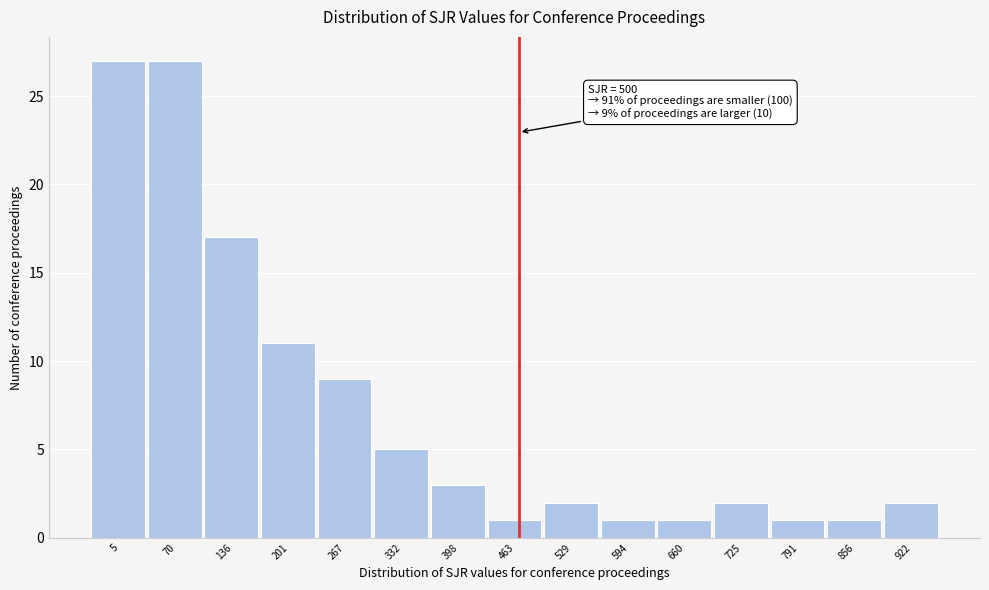

Reading left to right, extract all data points from this chart.

27	27	17	11	9	5	3	1	2	1	1	2	1	1	2